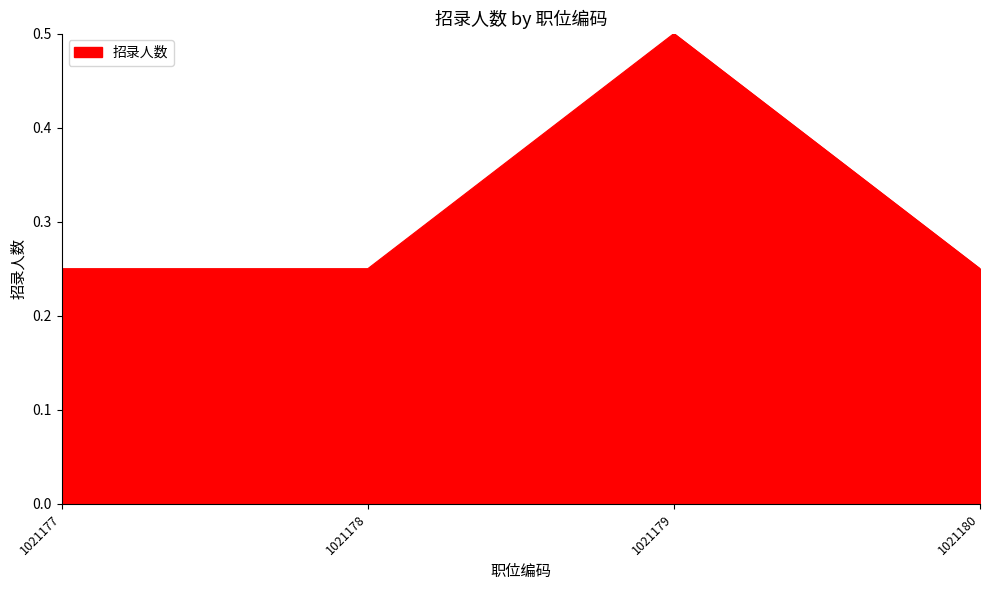

Is it true that the value at 1021178 is 0.1?

False